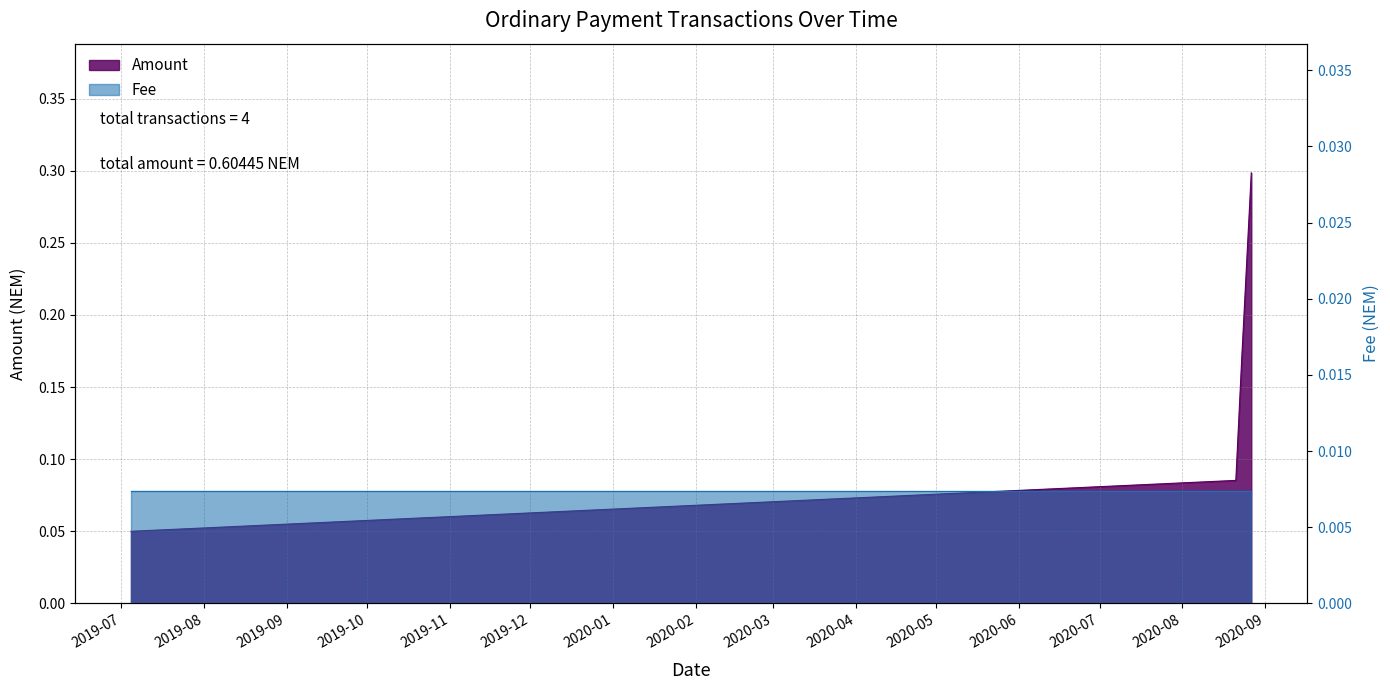

What is the sum of all values?

0.6